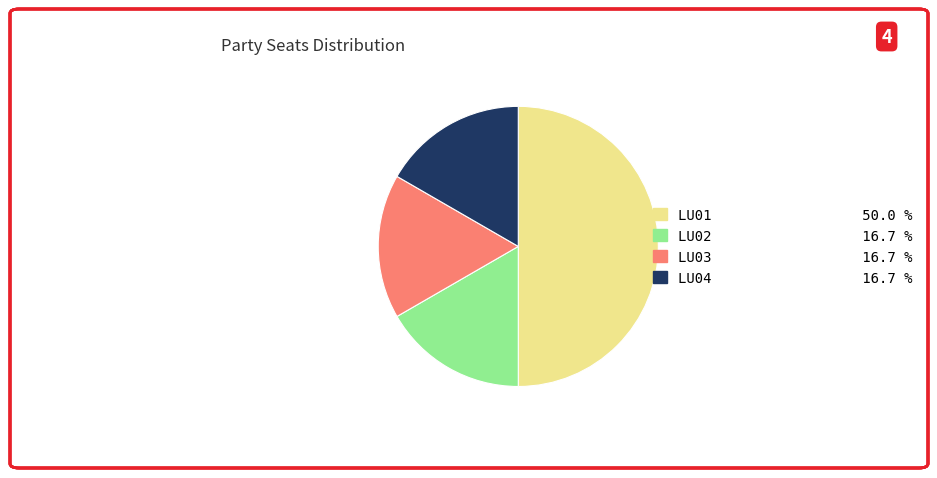

Does LU02 account for over 50% of the chart?

No